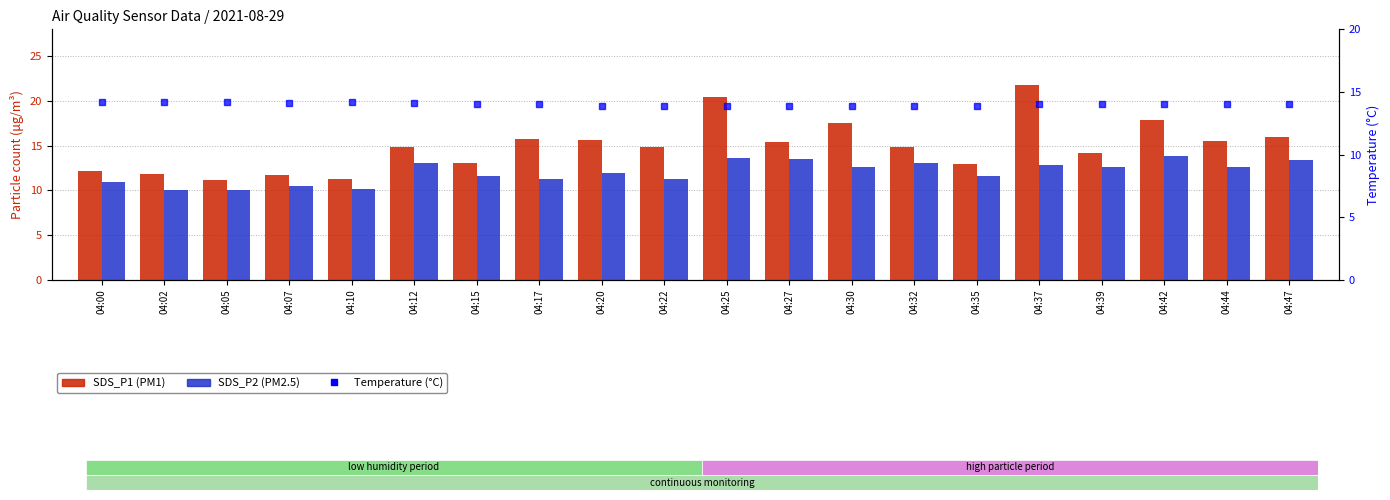

Reading left to right, what are all the values shown in this chart?

SDS_P1: 04:00=12.2	04:02=11.8	04:05=11.2	04:07=11.7	04:10=11.3	04:12=14.8	04:15=13.0	04:17=15.7	04:20=15.6	04:22=14.8	04:25=20.4	04:27=15.4	04:30=17.5	04:32=14.9	04:35=12.9	04:37=21.7	04:39=14.2	04:42=17.9	04:44=15.5	04:47=16.0
SDS_P2: 04:00=11.0	04:02=10.0	04:05=10.1	04:07=10.5	04:10=10.2	04:12=13.1	04:15=11.6	04:17=11.3	04:20=12.0	04:22=11.3	04:25=13.6	04:27=13.5	04:30=12.7	04:32=13.1	04:35=11.6	04:37=12.8	04:39=12.6	04:42=13.9	04:44=12.6	04:47=13.4
Temperature: 04:00=14.2	04:02=14.2	04:05=14.2	04:07=14.1	04:10=14.2	04:12=14.1	04:15=14.0	04:17=14.0	04:20=13.9	04:22=13.9	04:25=13.9	04:27=13.9	04:30=13.9	04:32=13.9	04:35=13.9	04:37=14.0	04:39=14.0	04:42=14.0	04:44=14.0	04:47=14.0